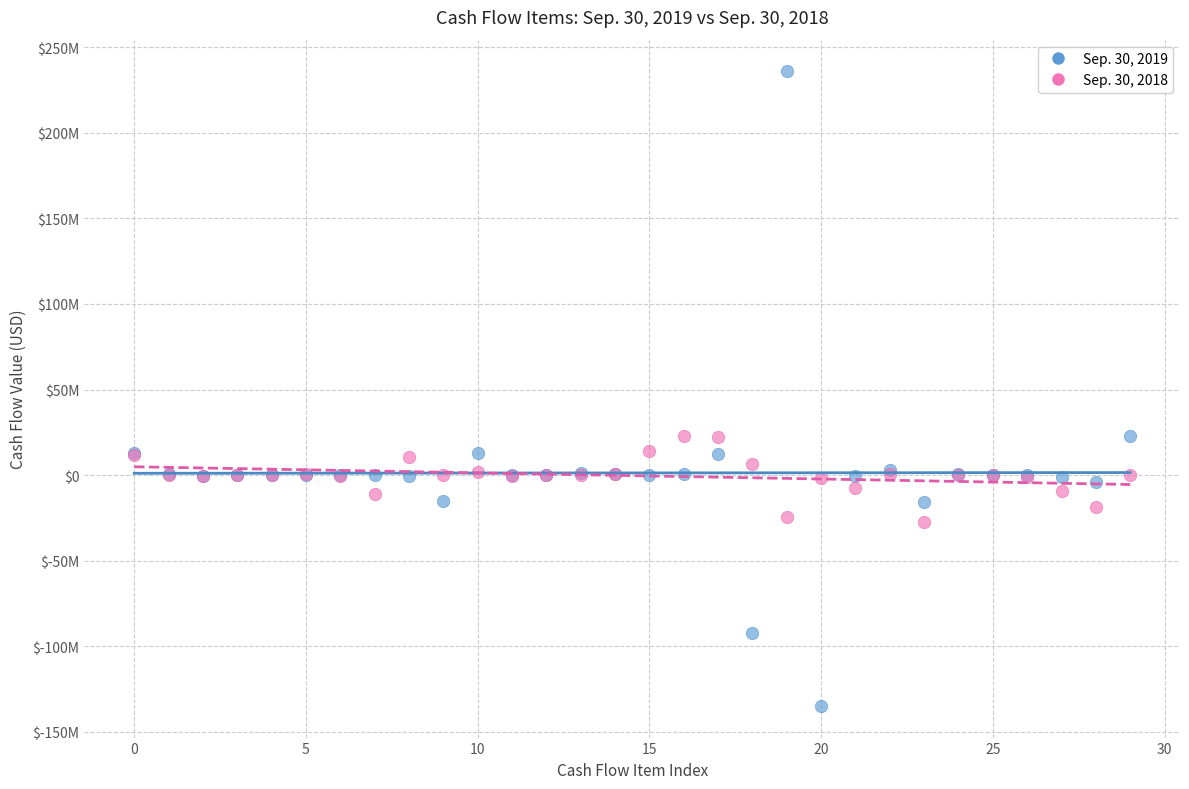

What are all the series names shown in the legend?

Sep. 30, 2019, Sep. 30, 2018